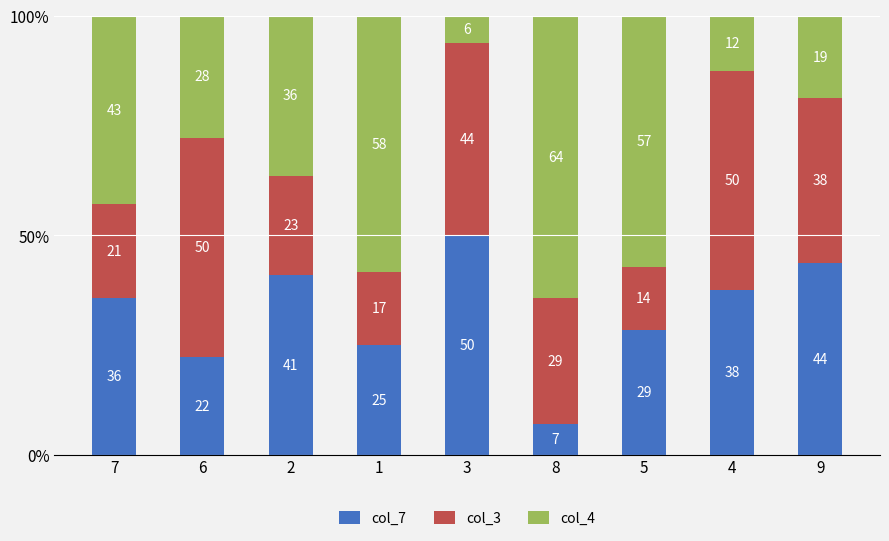

The col_3 series shows 30.4 at 6. True or false?

False